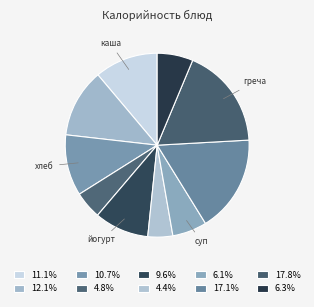

How many slices are in this pie chart?

10